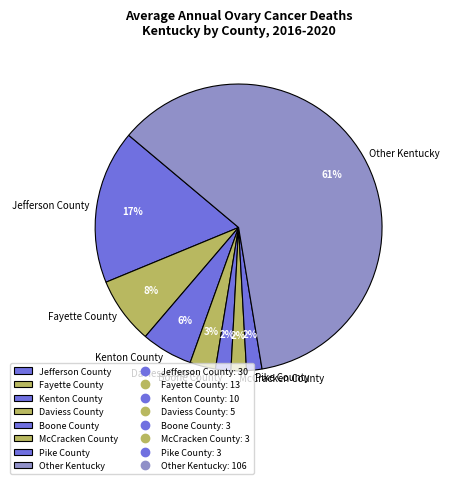

Combined, do Other Kentucky and Pike County account for over 50%?

Yes